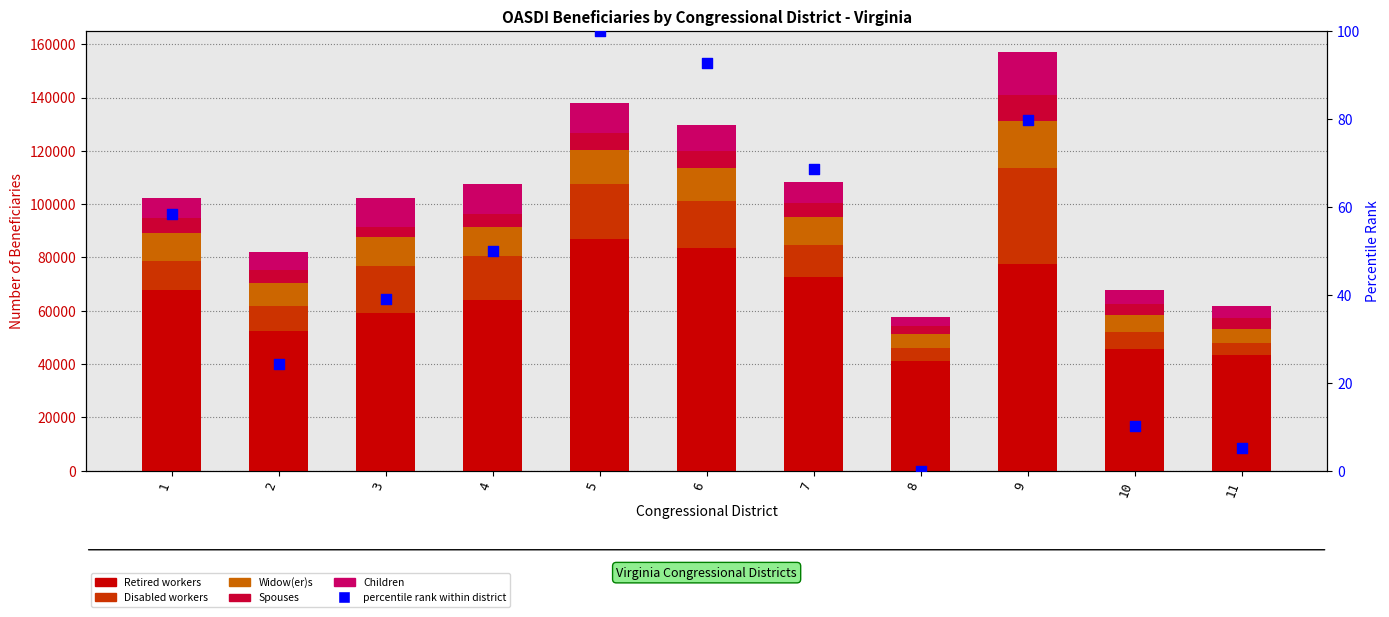

Which series has the widest spread of Y values?

Retired workers